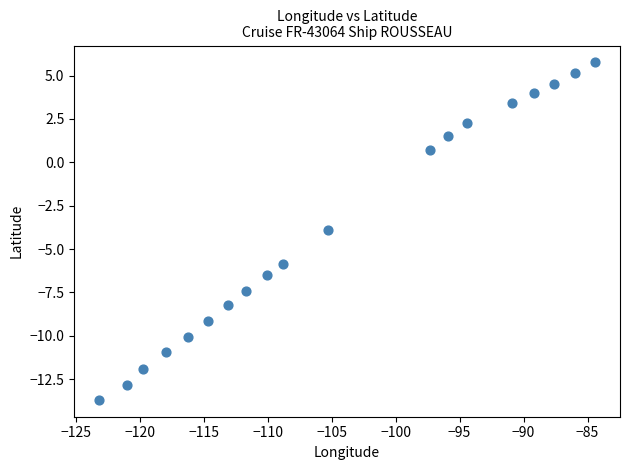

What is the range of X values (max minus min)?

38.8